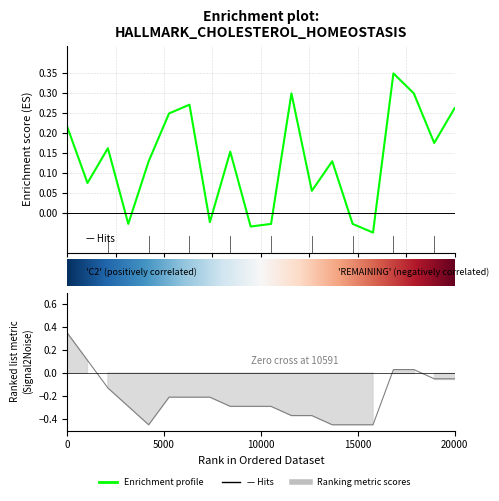

What is the minimum value shown in the chart?

-0.5